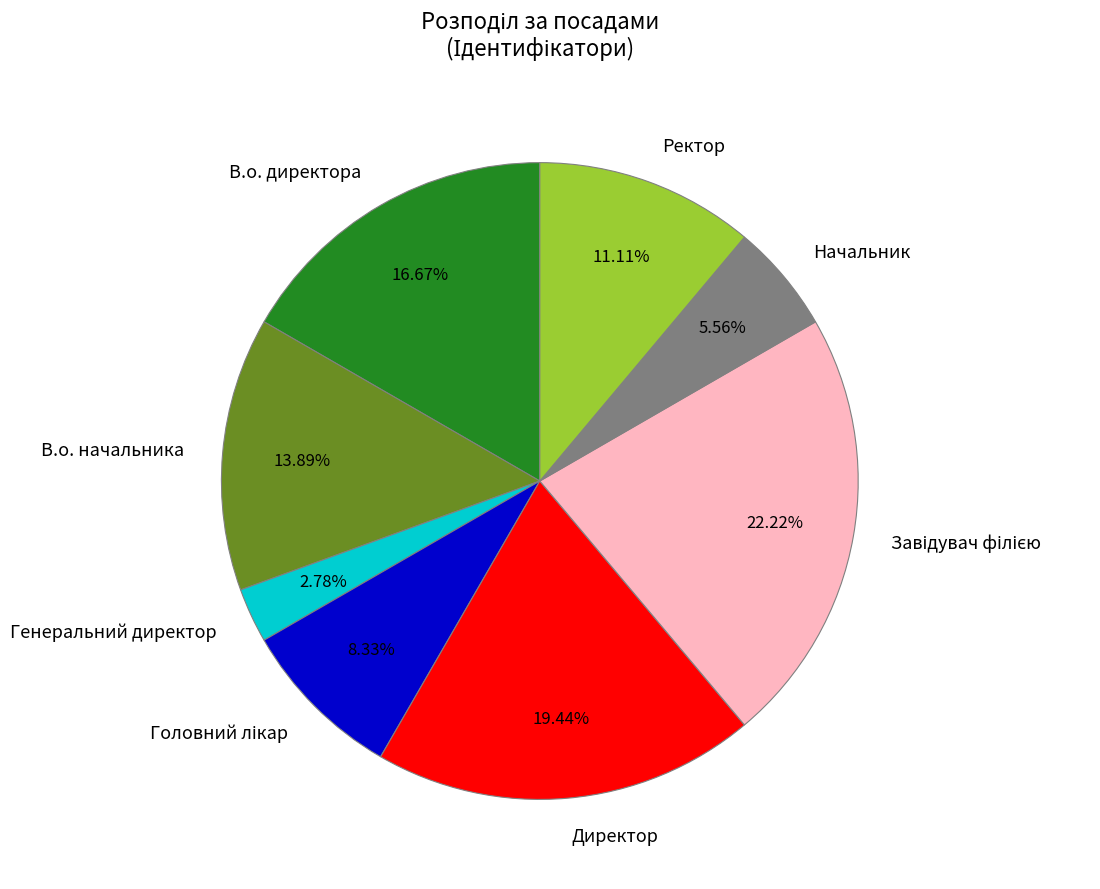

Is there a majority slice in this chart?

No